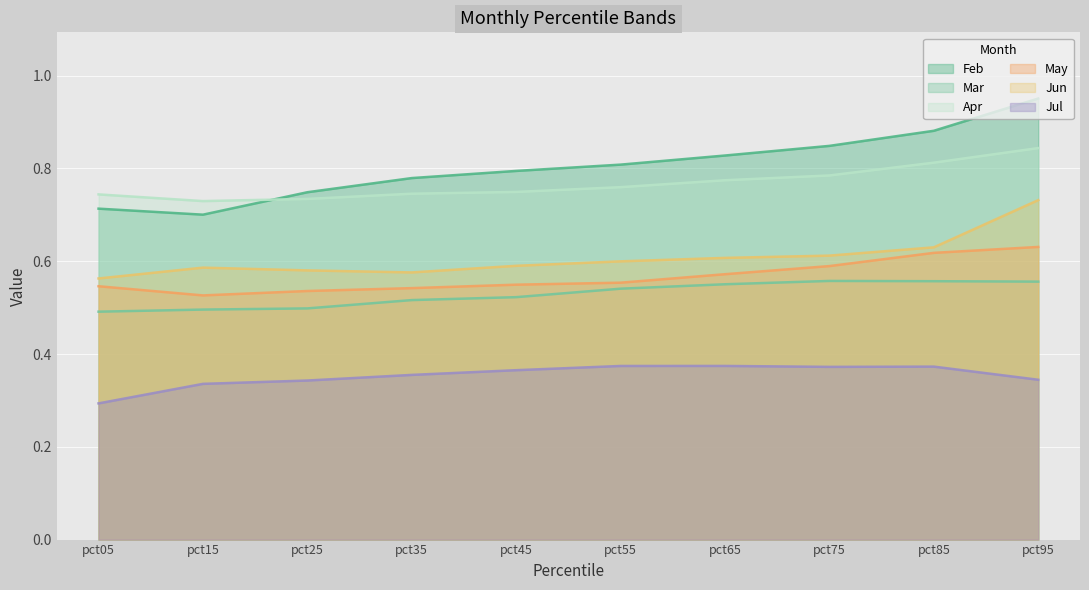

What is the value of the May point at the 7th from the left?

0.6